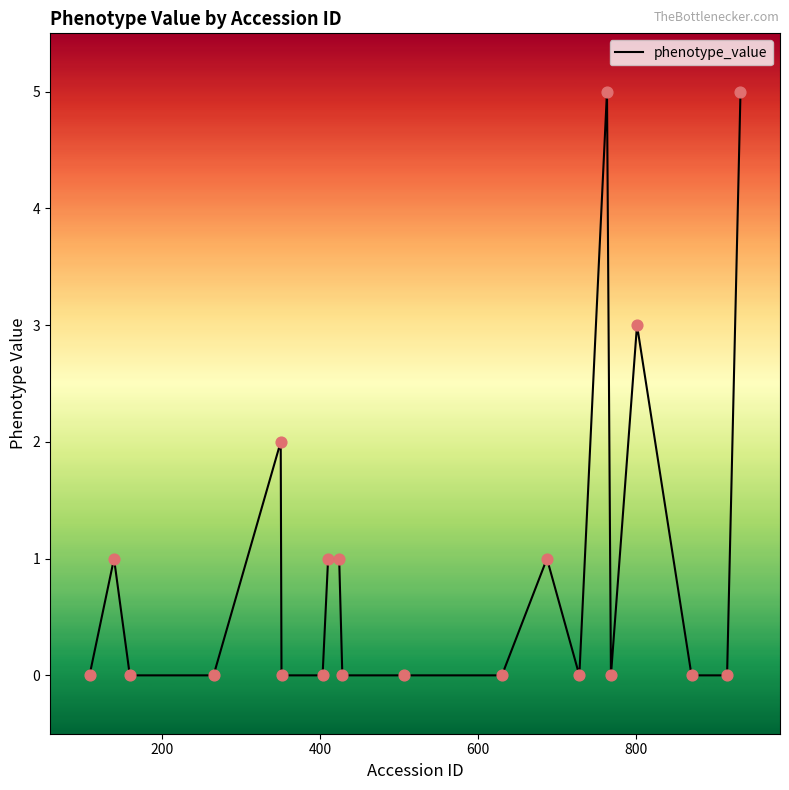

What is the greatest value displayed?

5